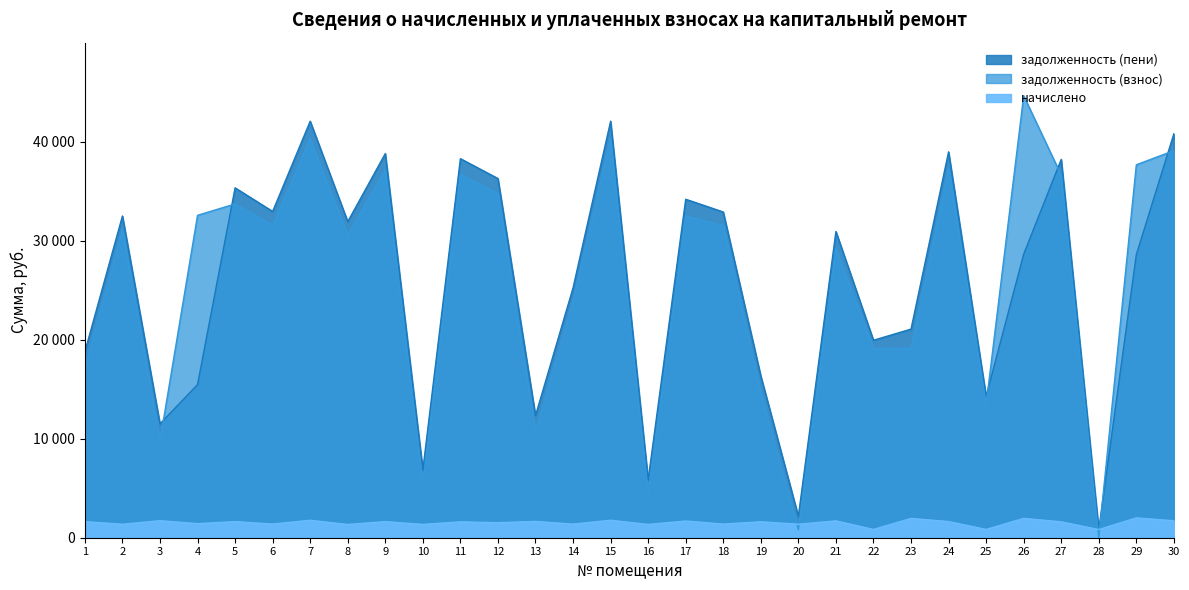

At 23, list the series in order from largest to smallest.

задолженность (пени), задолженность (взнос), начислено